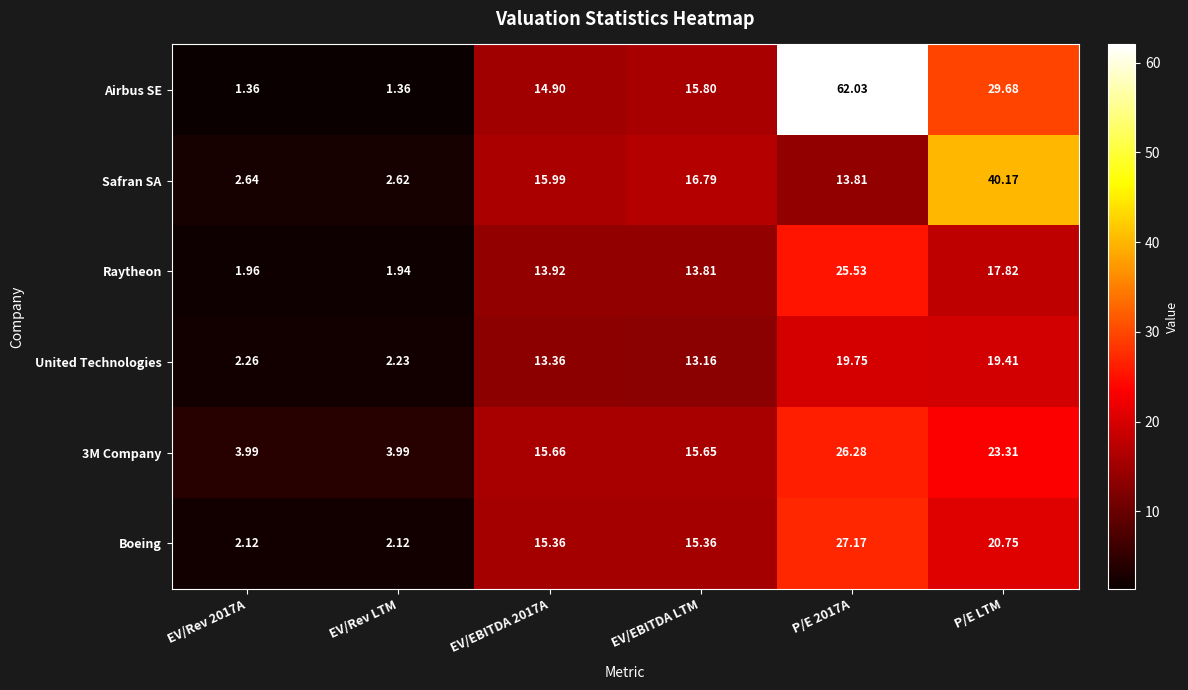

Is the value of 3M Company at EV/EBITDA 2017A greater than the value of Boeing at EV/EBITDA LTM?

Yes